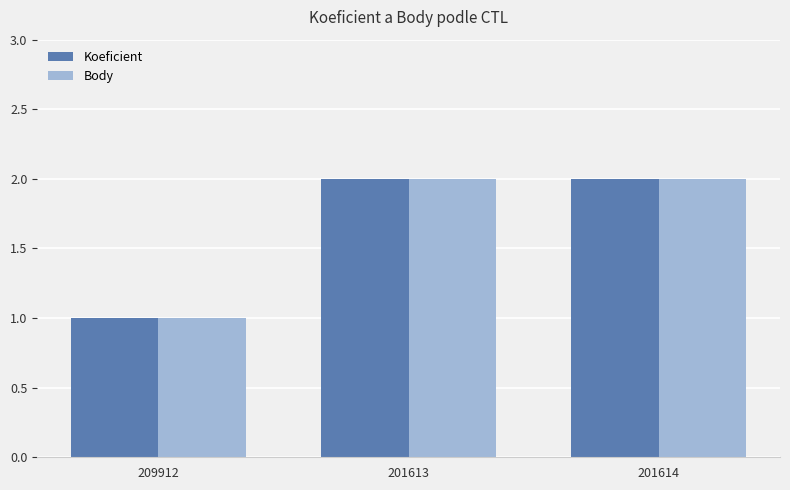

What is the total value across all series at 201613?

4